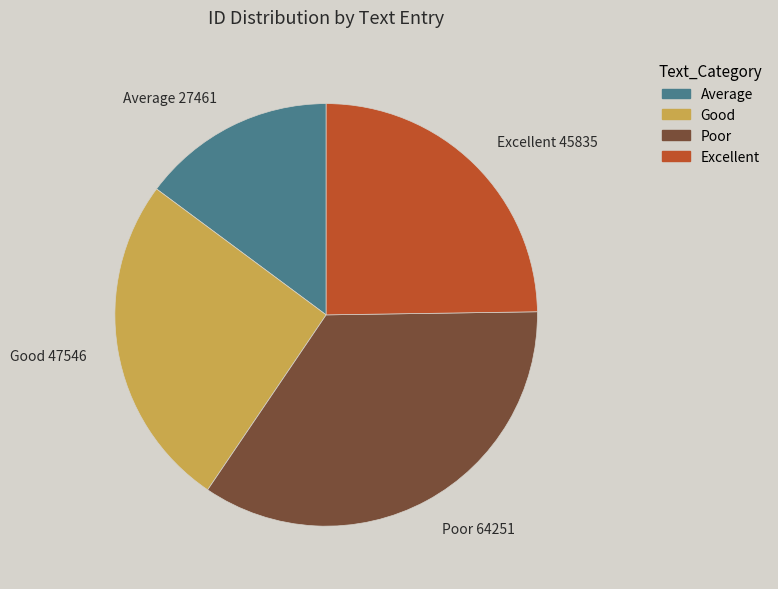

What is the smallest slice in the pie chart?

Average 27461